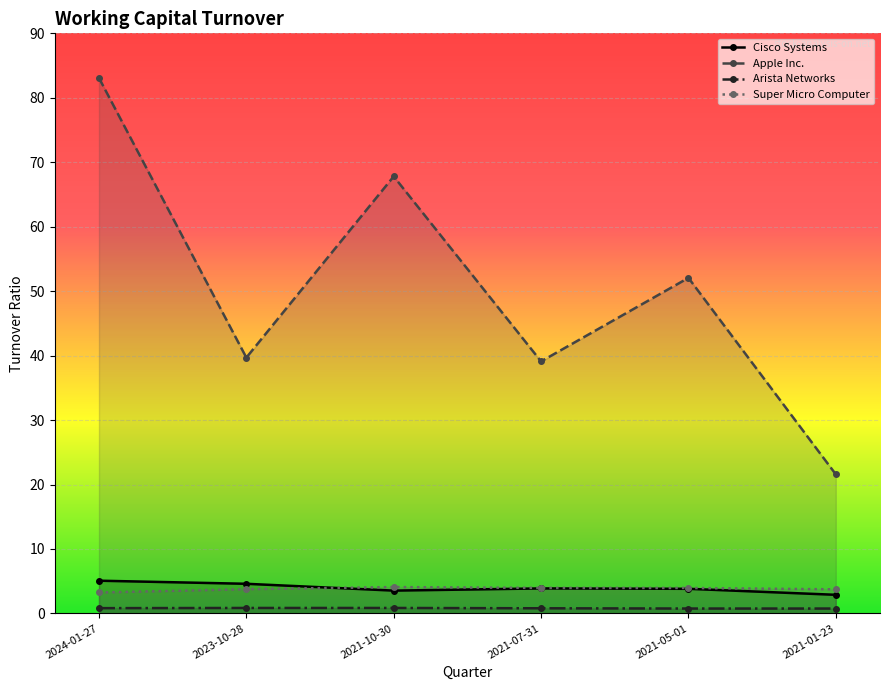

Which series has the largest range (max minus min)?

Apple Inc.